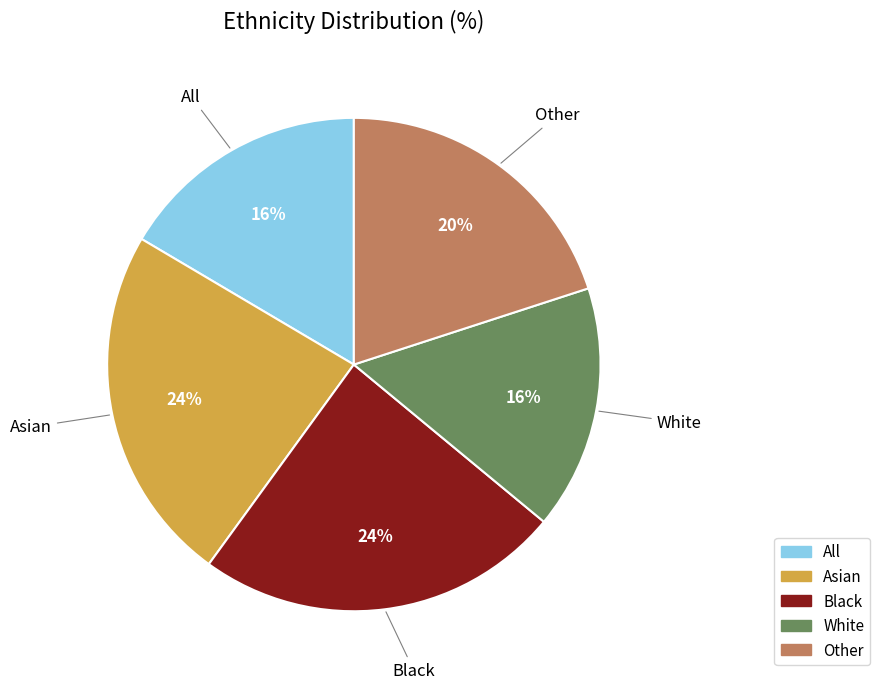

Combined, do Black and All account for over 50%?

No